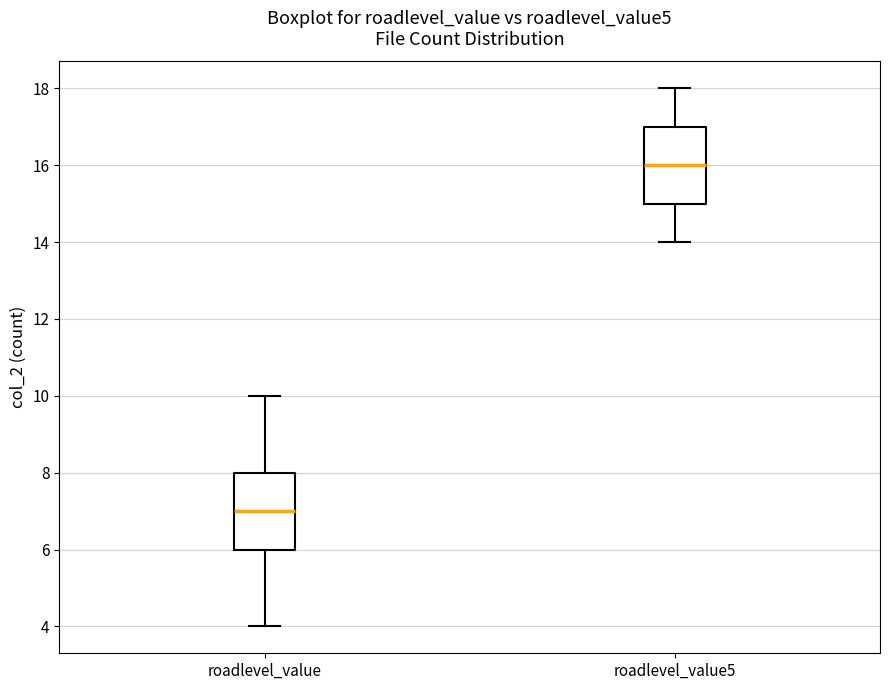

Reading left to right, read every box against the y-axis: the position of its median line, the range the box covers, and the ends of its whiskers. The values are not printed on the chart, so give them approximately, as read against the axis.

roadlevel_value: median 7, box 6 to 8, whiskers 4 to 10
roadlevel_value5: median 16, box 15 to 17, whiskers 14 to 18